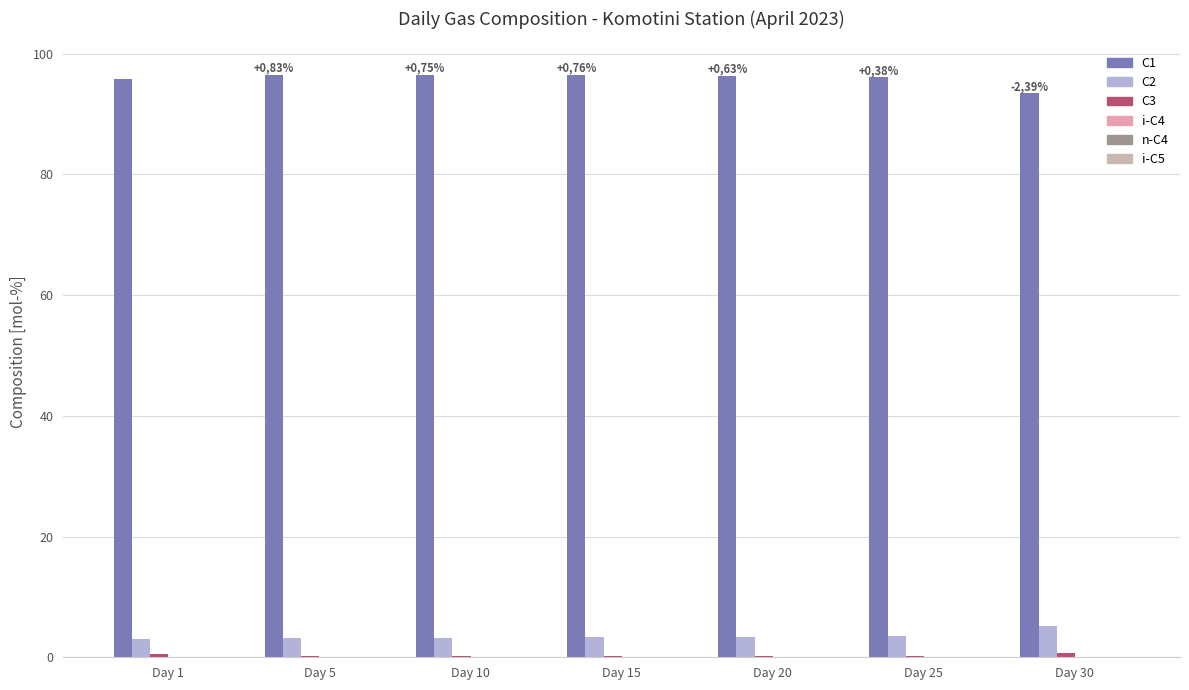

What is the highest value of the C2 series?

5.2